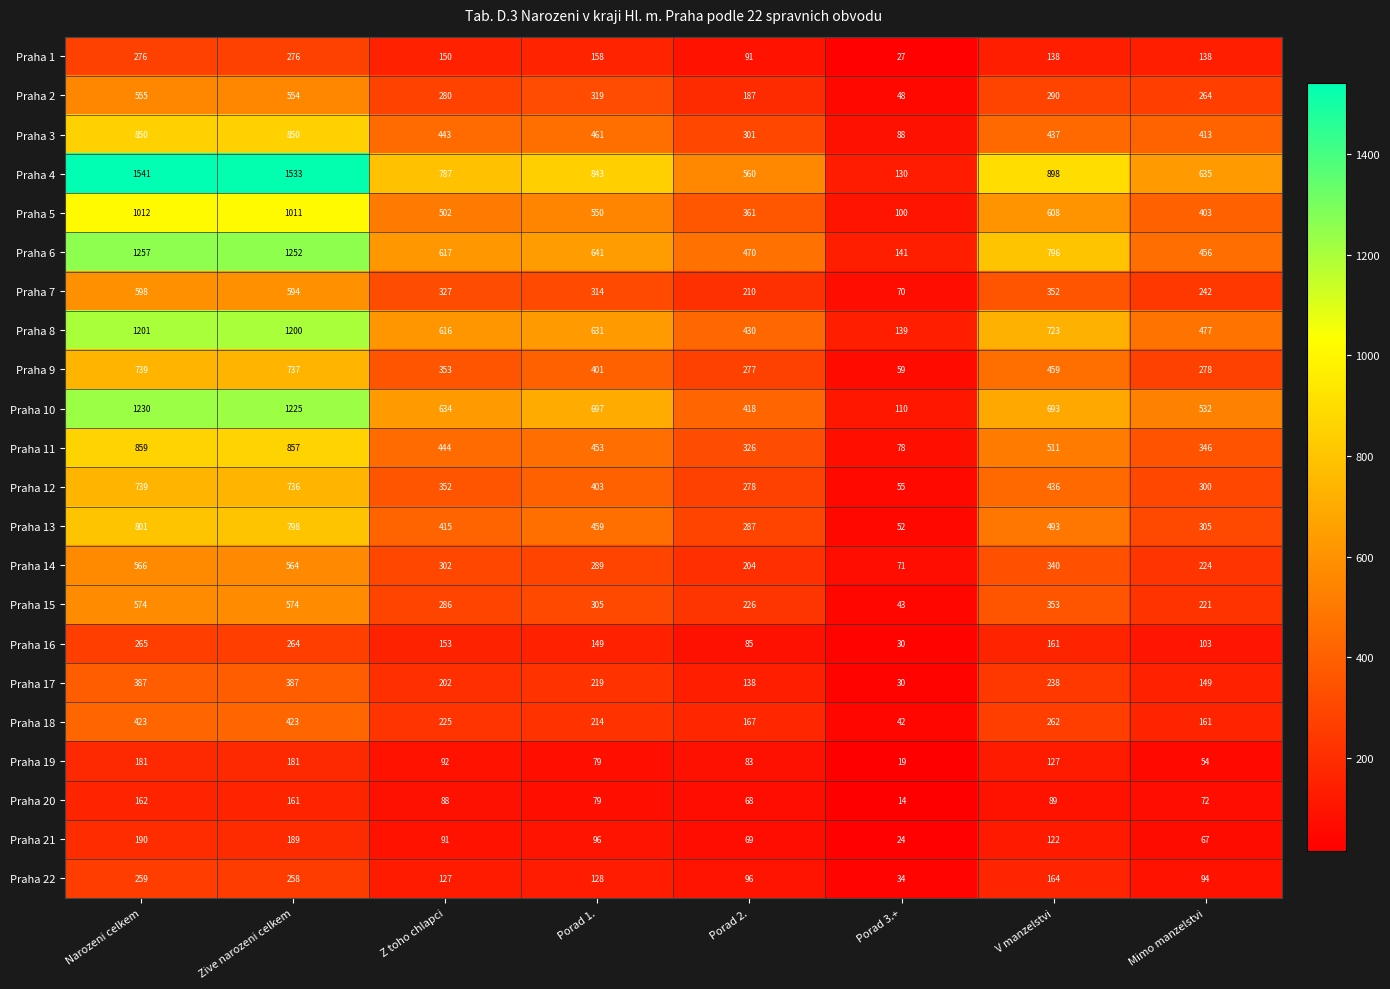

Where does the Praha 17 series first go above 219?

Narozeni celkem